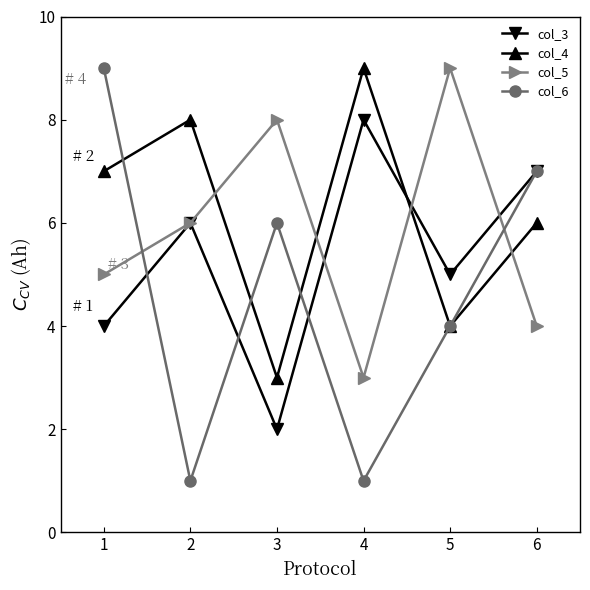

Reading left to right, extract all data points from this chart.

col_3: 4	6	2	8	5	7
col_4: 7	8	3	9	4	6
col_5: 5	6	8	3	9	4
col_6: 9	1	6	1	4	7